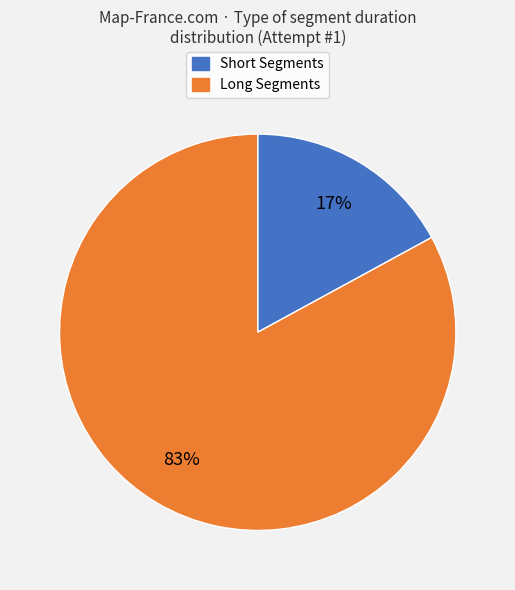

Is there a majority slice in this chart?

Yes